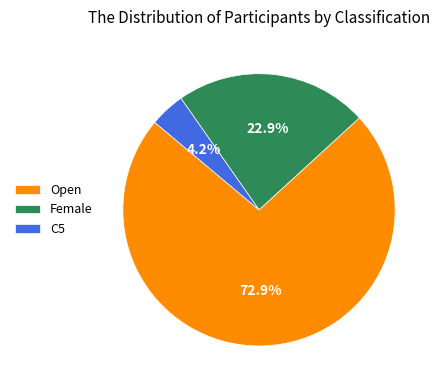

What is the smallest slice in the pie chart?

C5